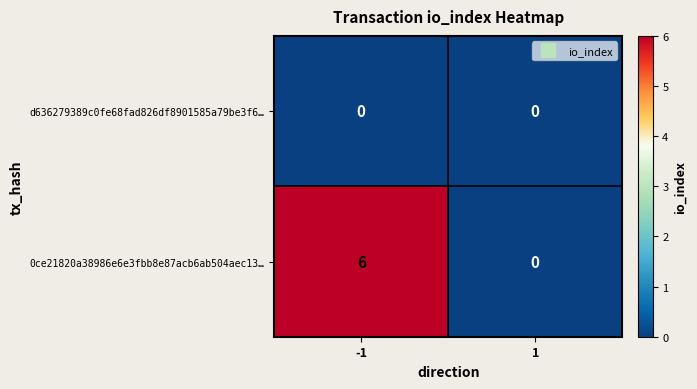

Between -1 and 1, which series saw the biggest shift?

0ce21820a38986e6e3fbb8e87acb6ab504aec13…